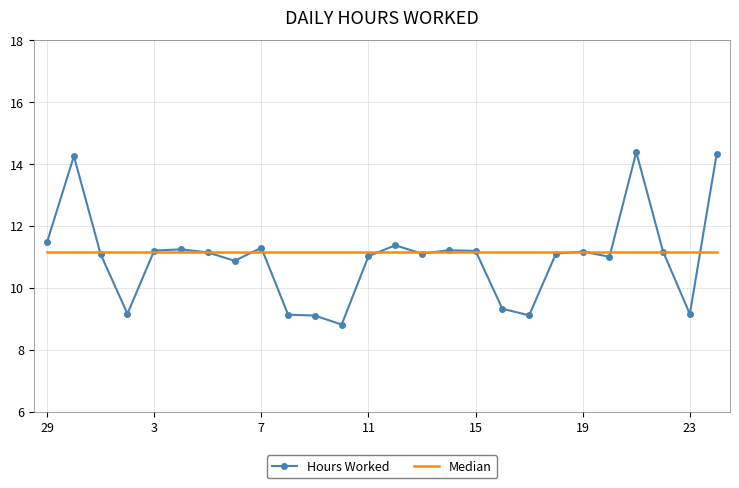

Rank the series by their average value, from highest to lowest.

Median, Hours Worked